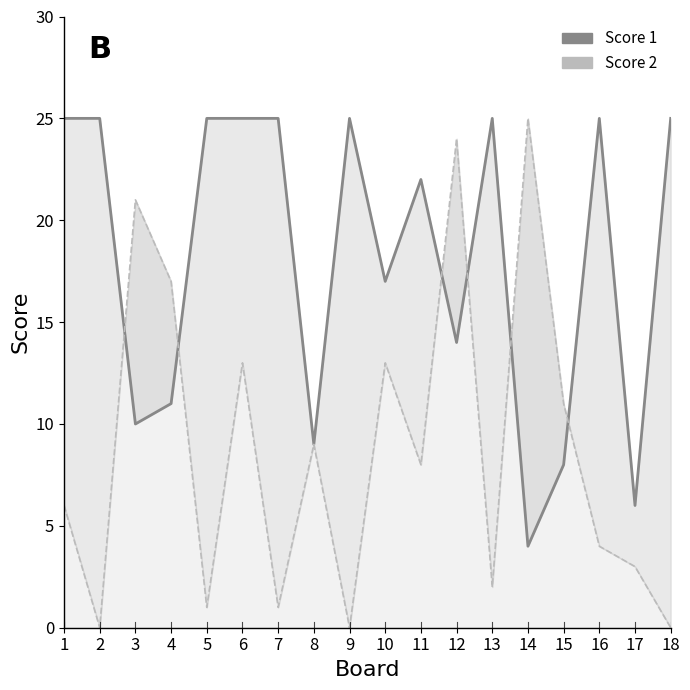

What value does the Score 1 series have at 4?

11